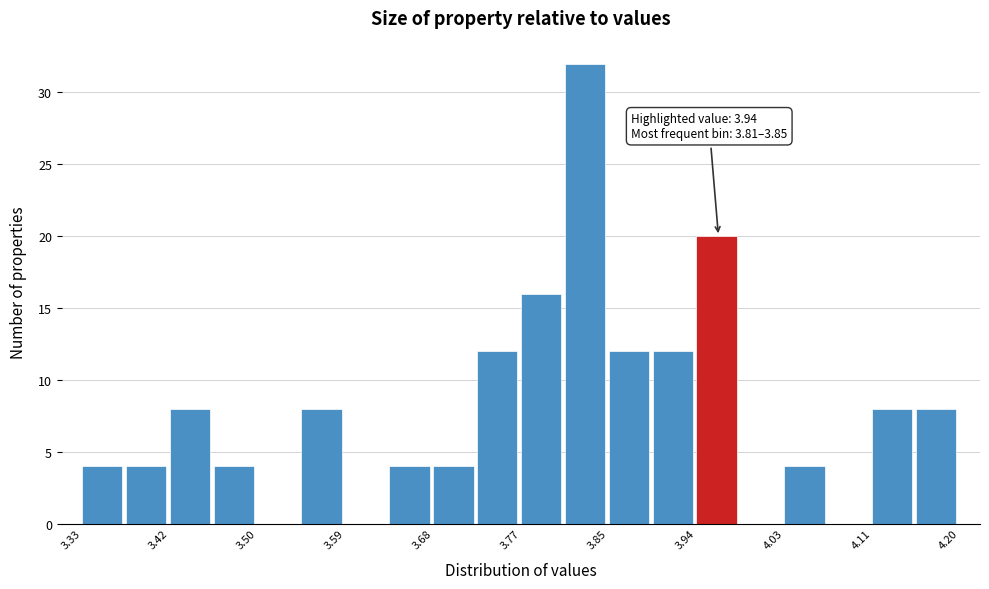

Which range on the x-axis has the tallest bar?

3.81 to 3.85